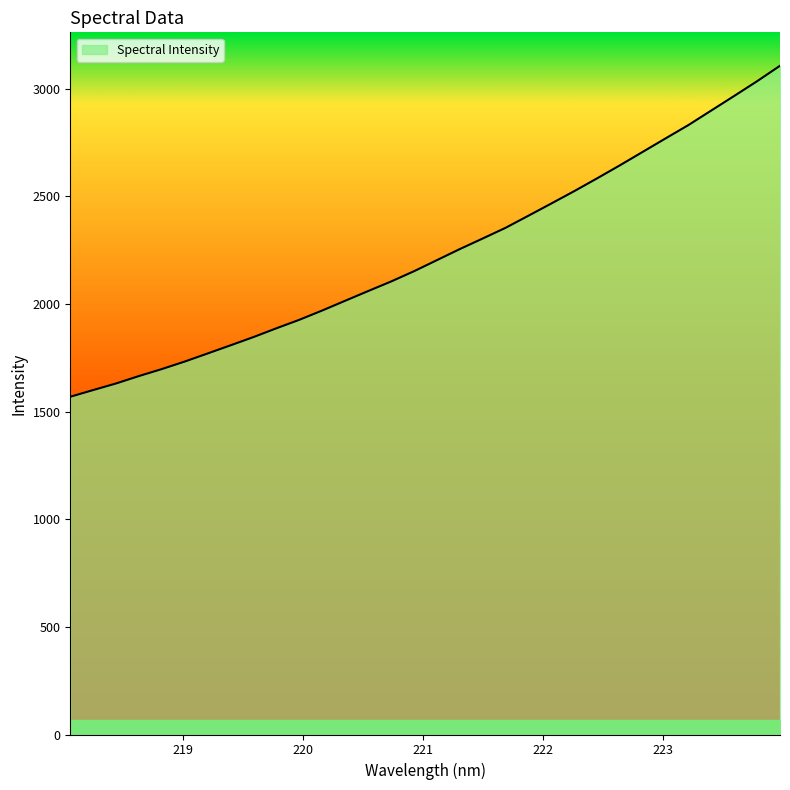

Reading left to right, what are all the values shown in this chart?

1569.4	1600.5	1631.2	1665.7	1698.2	1733.2	1770.7	1808.6	1846.9	1887.7	1927.1	1970.3	2015.5	2060.5	2104.8	2152.5	2203.9	2255.4	2304.4	2354.1	2410.4	2467.2	2524.5	2584.0	2644.8	2707.4	2770.1	2832.2	2899.8	2967.3	3035.7	3107.3